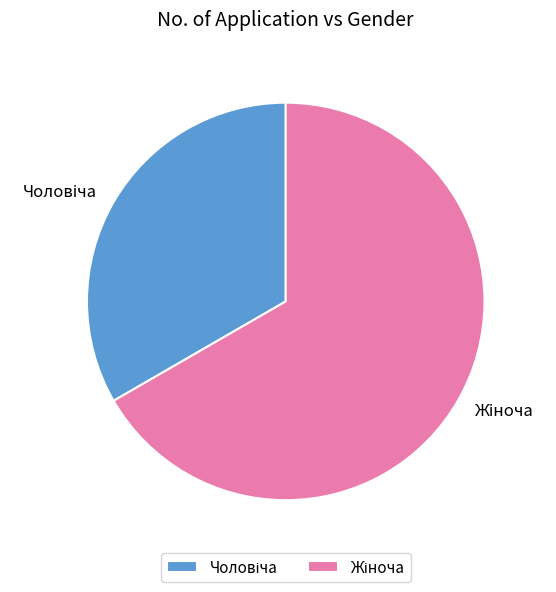

Does any single category account for the majority?

Yes